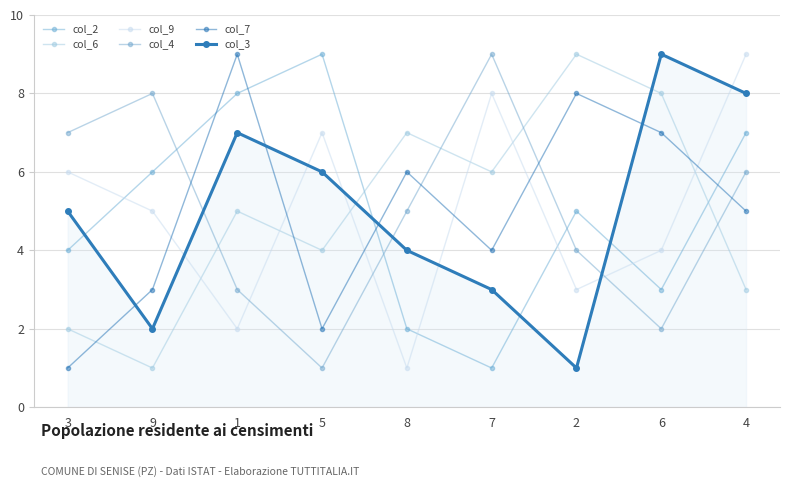

What is the value of the col_7 point at the 3rd from the left?

9